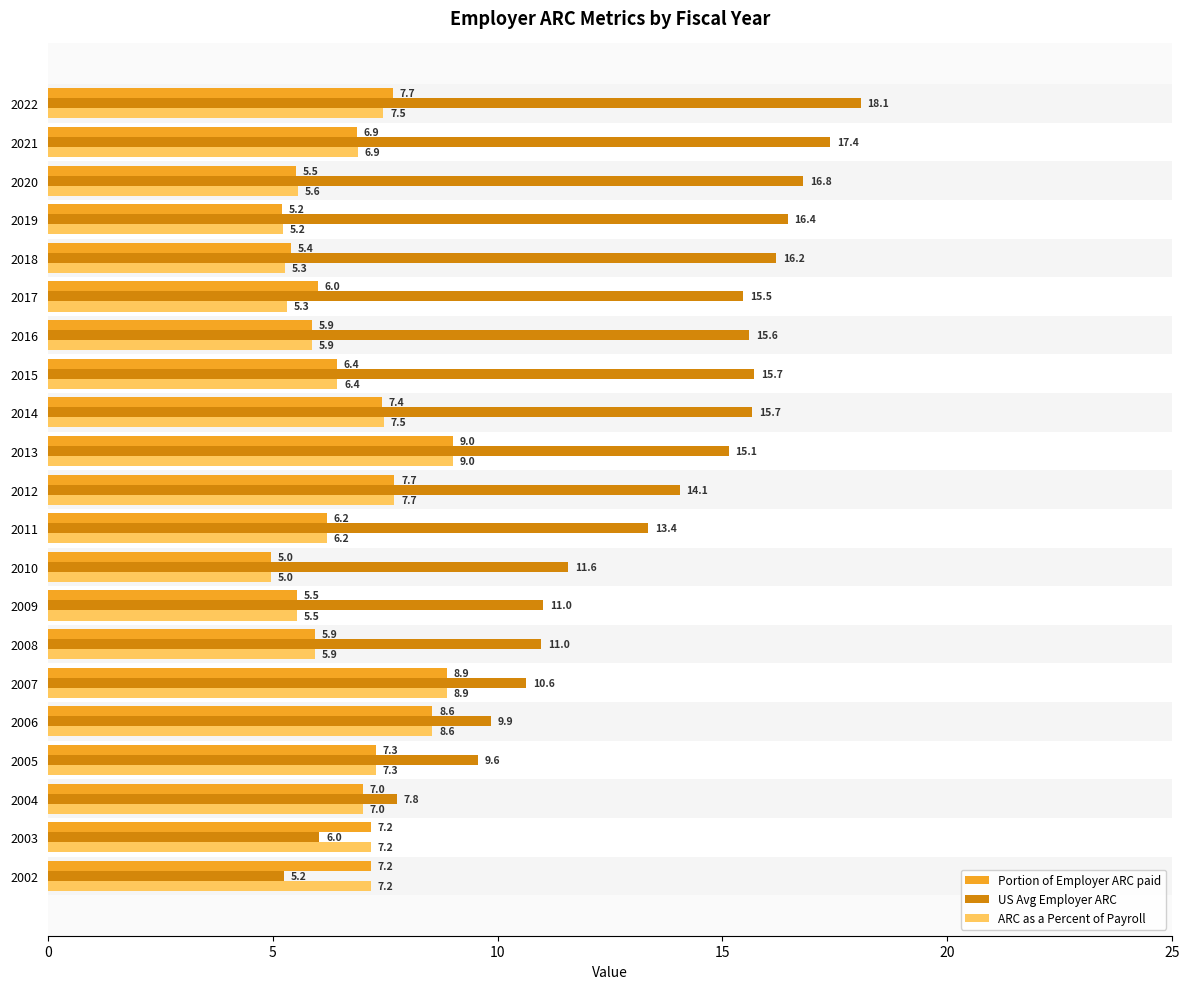

How many series are shown in this chart?

3